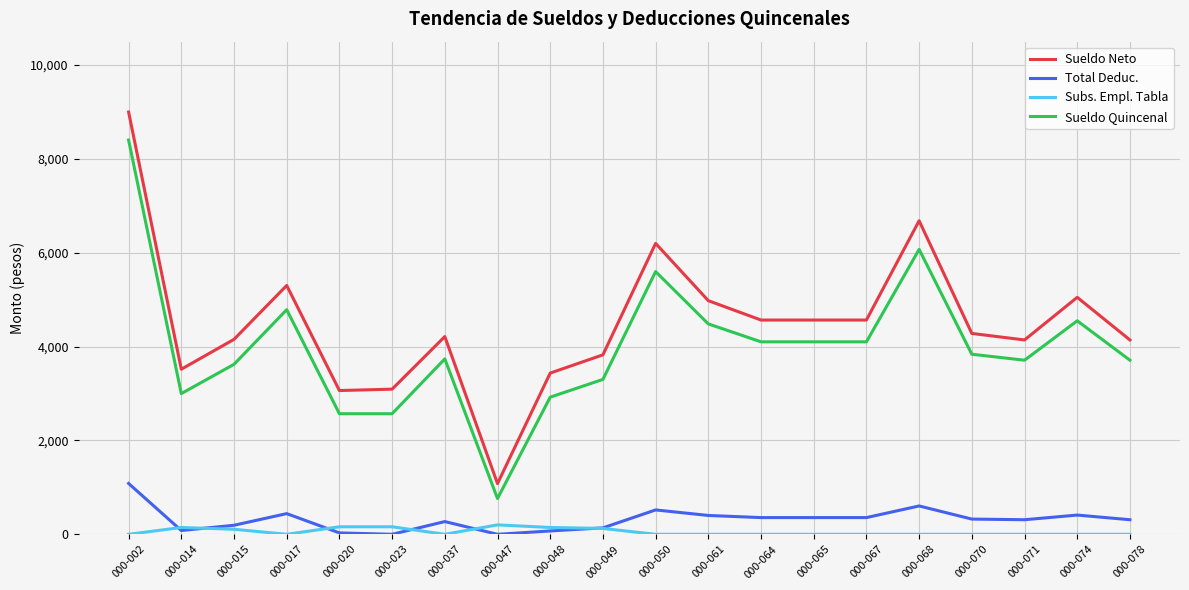

True or false: Subs. Empl. Tabla and Sueldo Neto cross at least once.

False